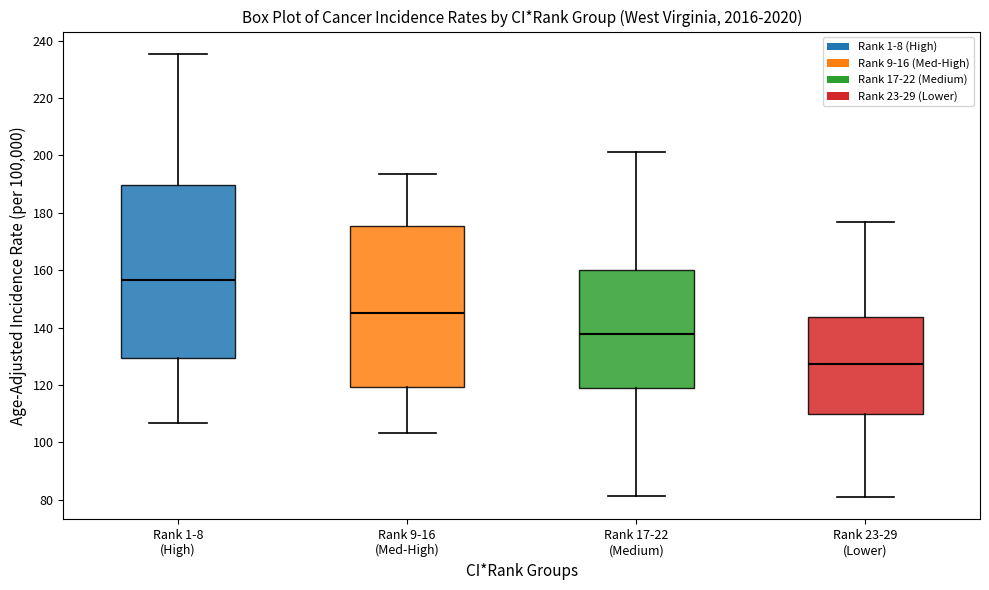

Comparing the boxes themselves (not the whiskers), which one is the tallest?

Rank 1-8 (High)